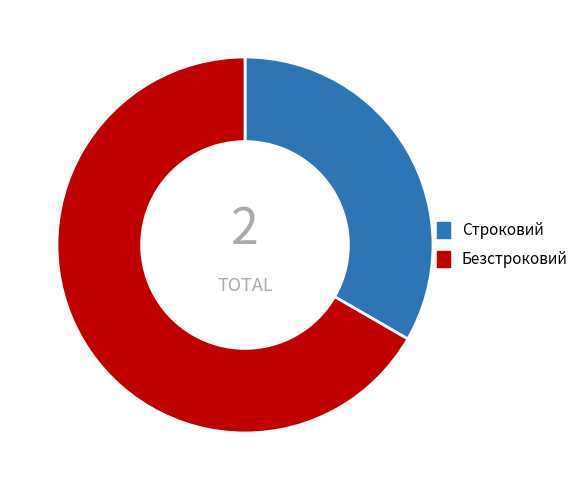

Which slice is the smallest?

Строковий